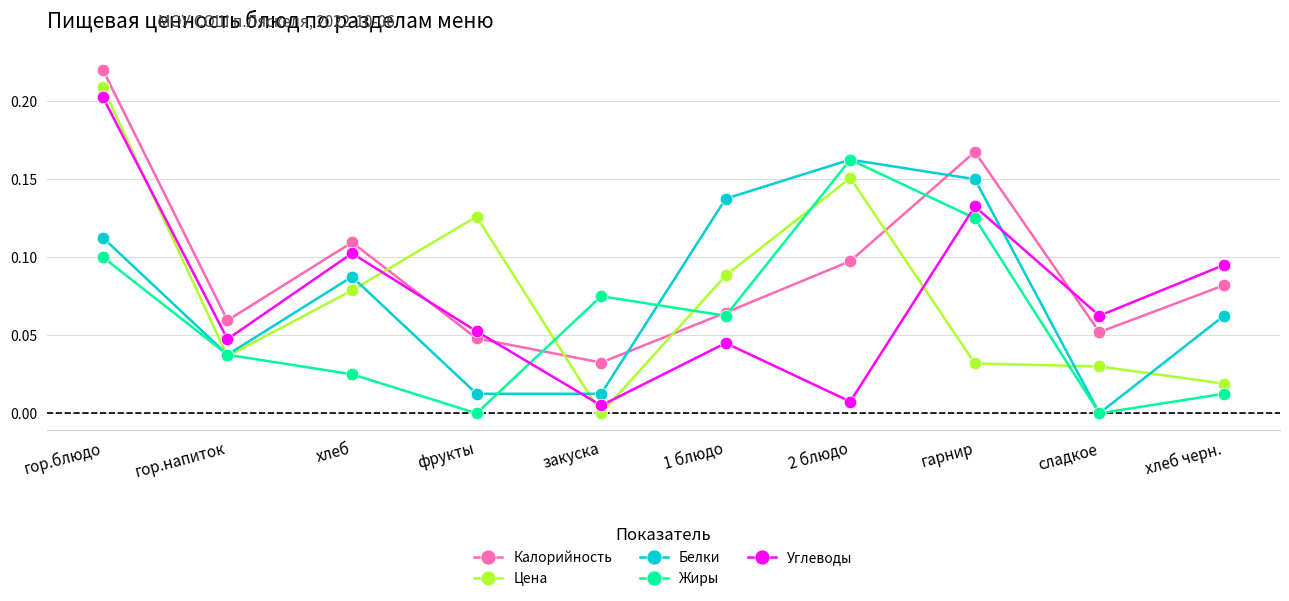

Which series has the largest range (max minus min)?

Цена